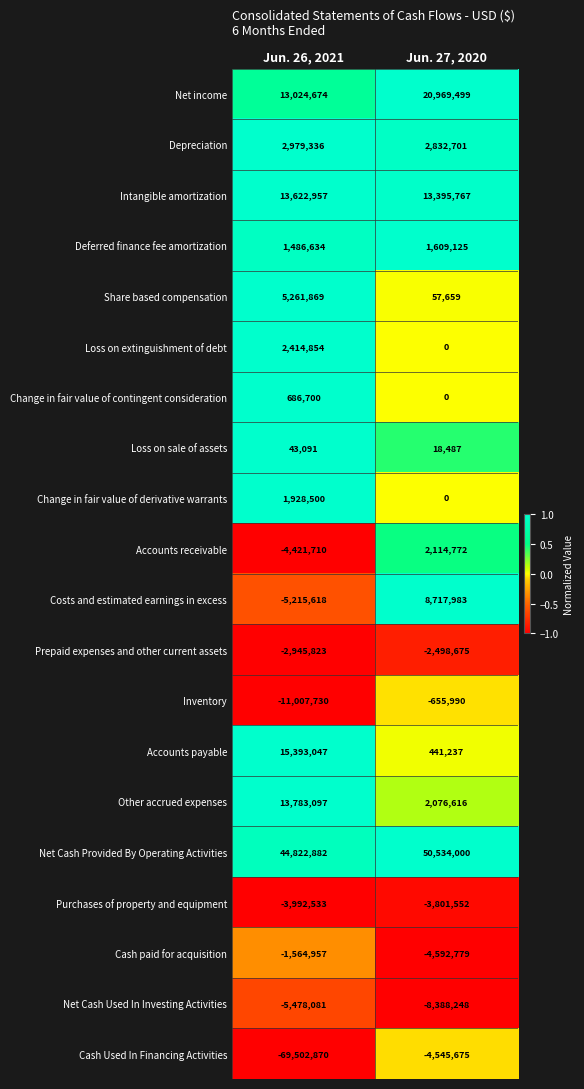

Is it true that Intangible amortization equals 13395767 at Jun. 27, 2020?

True